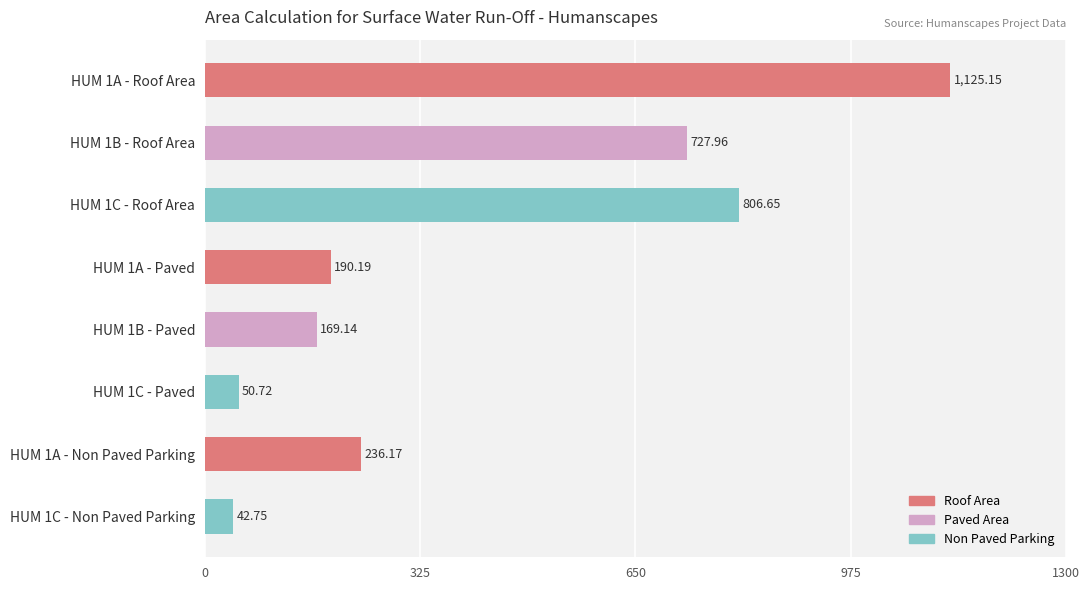

Between HUM 1B - Roof Area and HUM 1C - Paved, which is larger?

HUM 1B - Roof Area